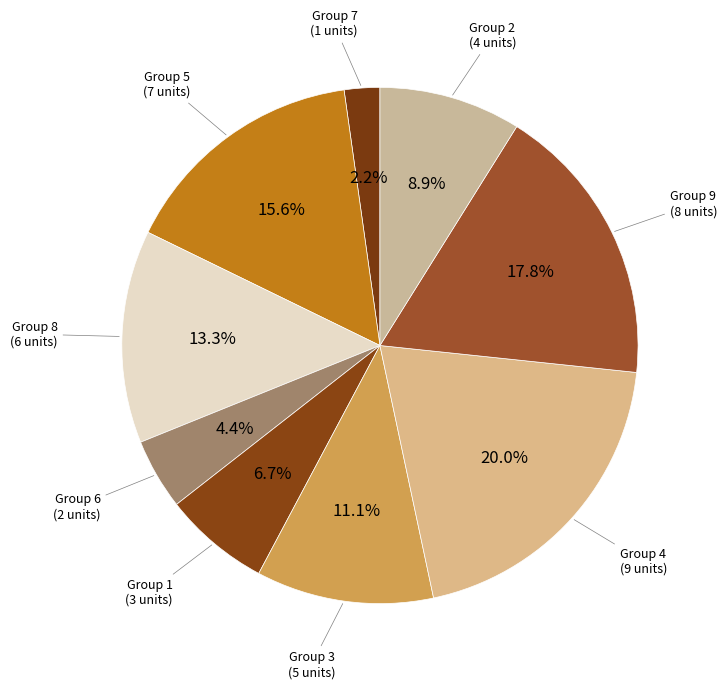

To the nearest percent, what is the difference between the largest and smallest slice percentages?

18%